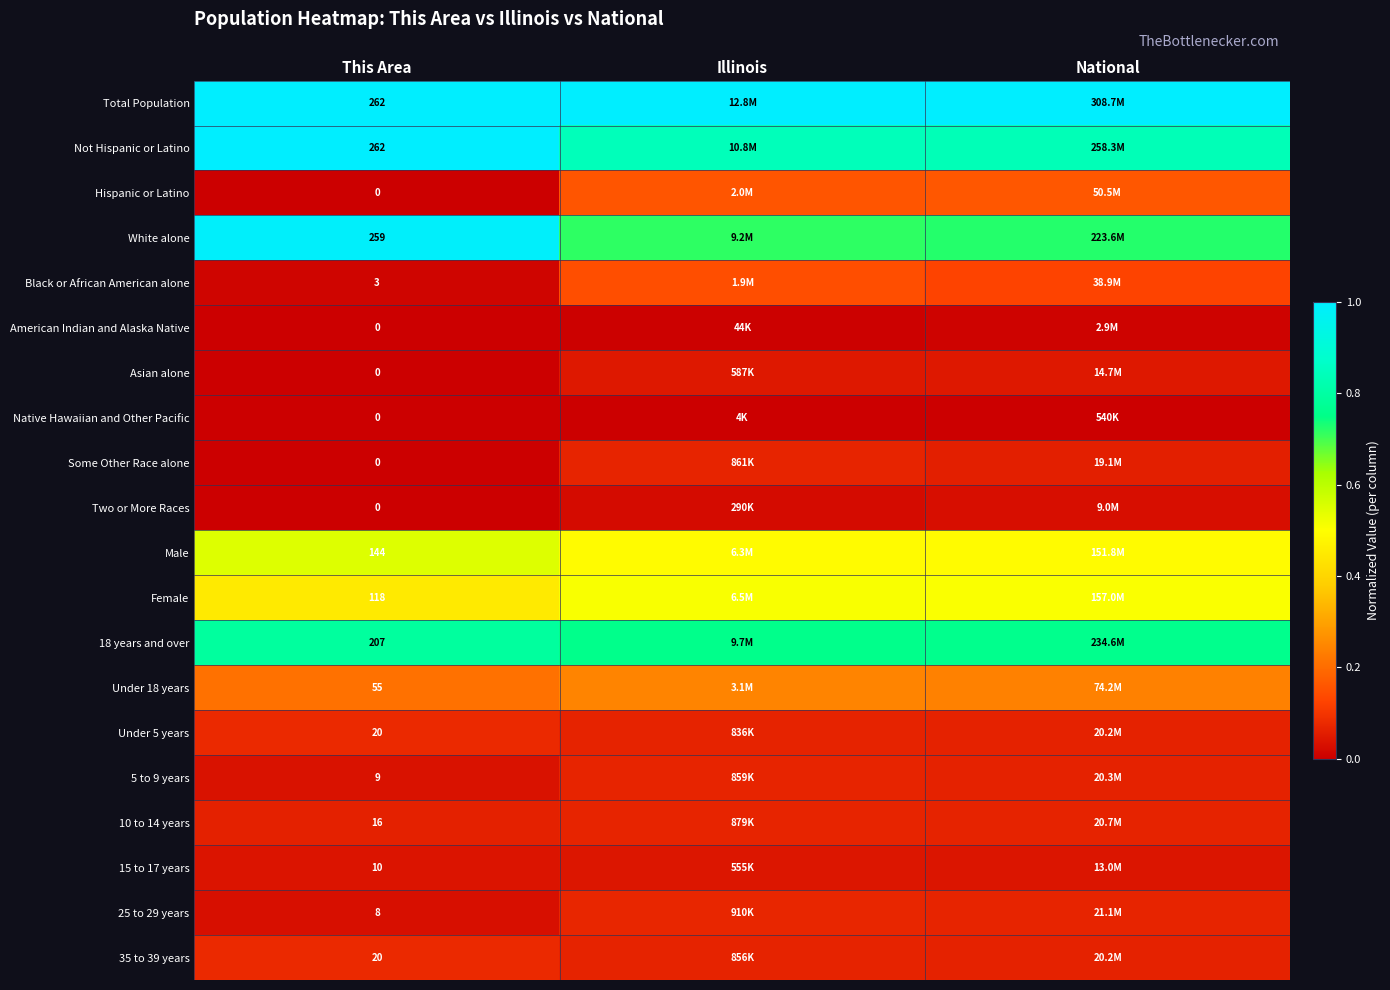

How many series are shown in this chart?

20